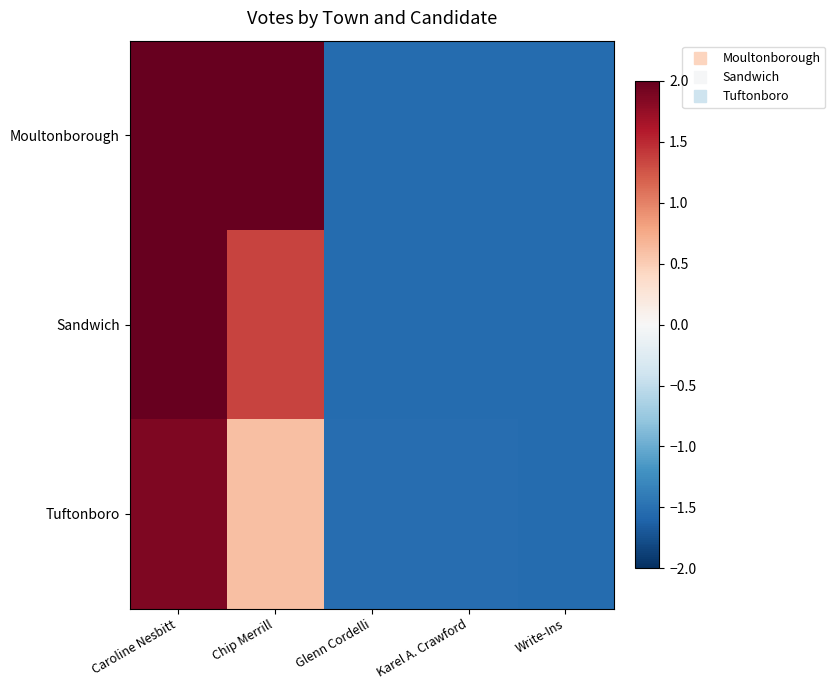

At how many categories does at least one series exceed 2?

2